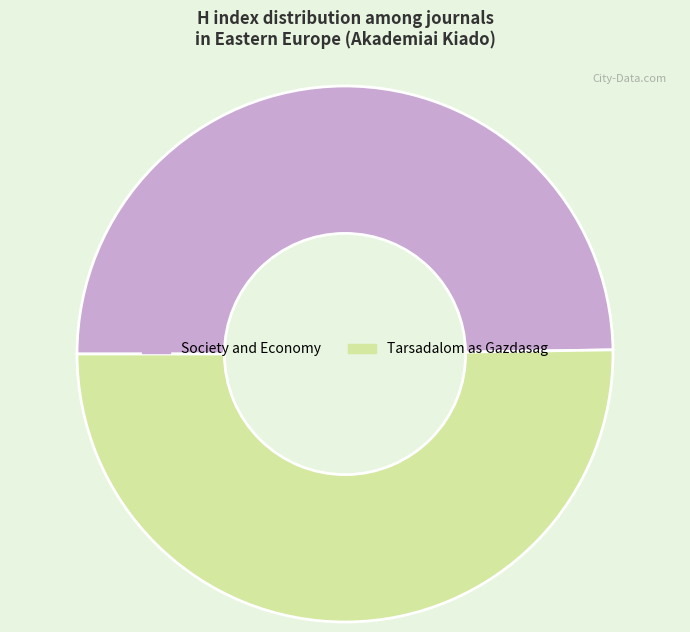

True or false: Society and Economy accounts for 59% of the total.

False